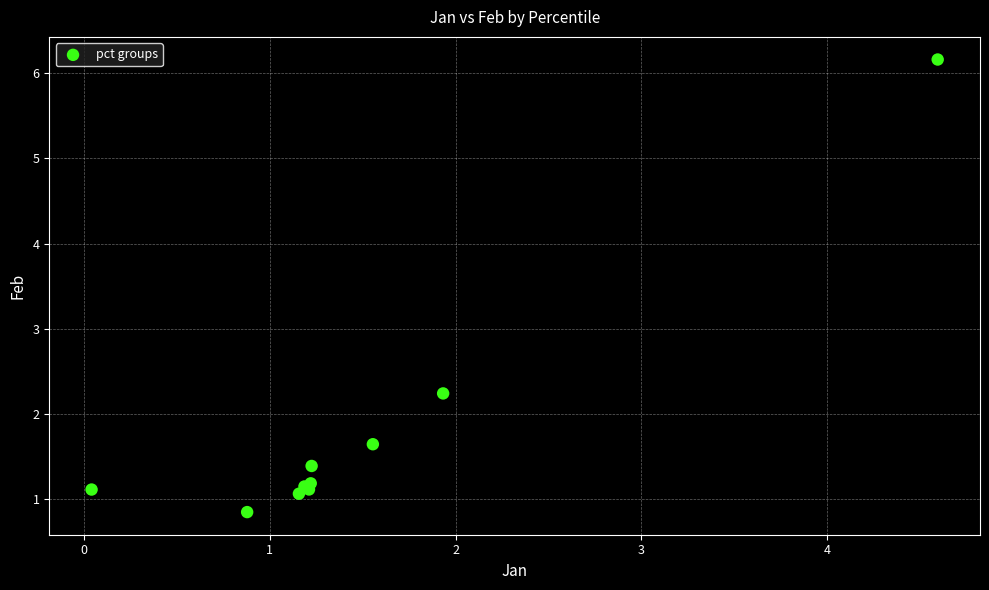

What Y value in the scatter plot is closest to 3?

2.2